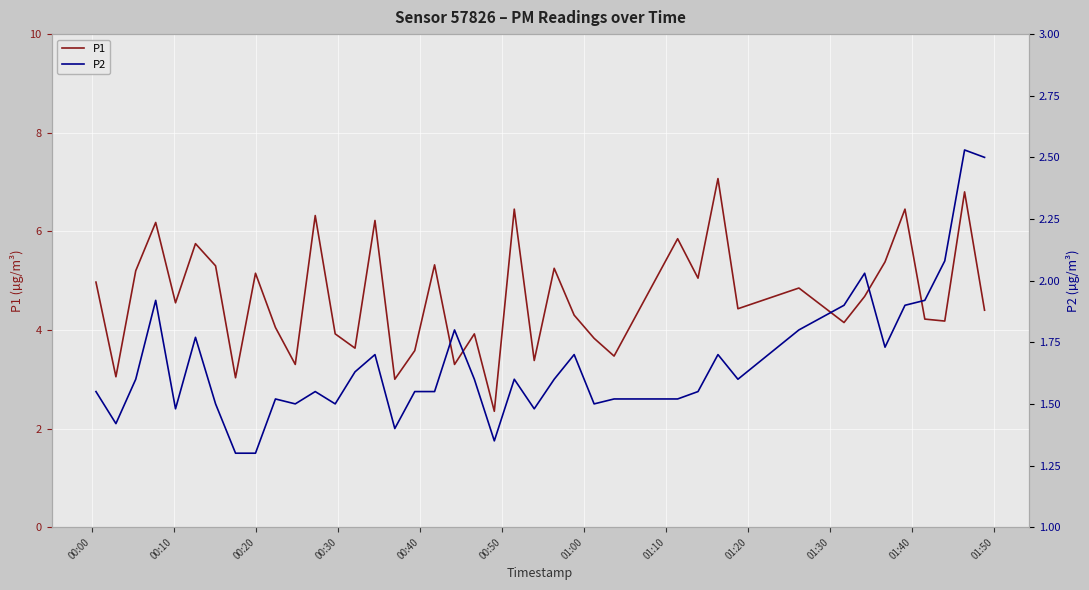

Rank the series by their average value, from lowest to highest.

P2, P1